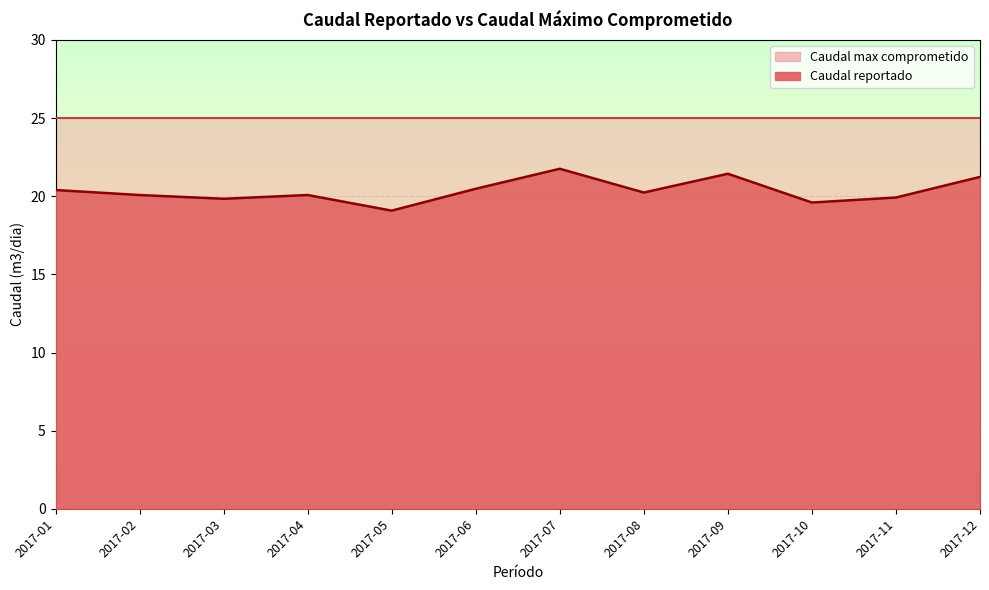

The chart shows a value of 9.4 at 2017-03. True or false?

False